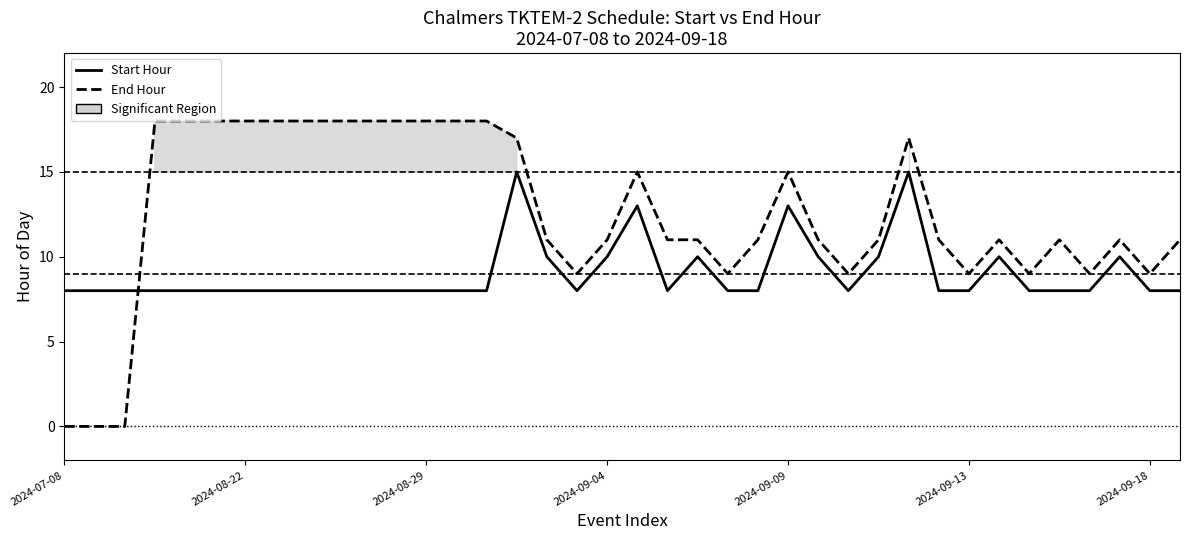

Count the Start Hour values in the range 8 to 10.

34